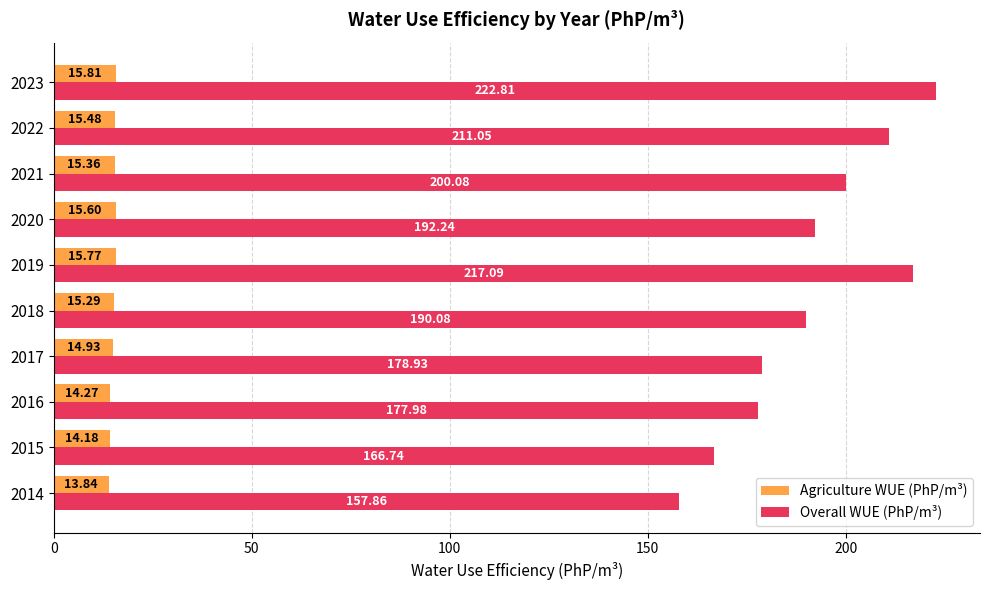

What is the difference between the maximum and minimum values in the Overall WUE (PhP/m³) series?

64.9